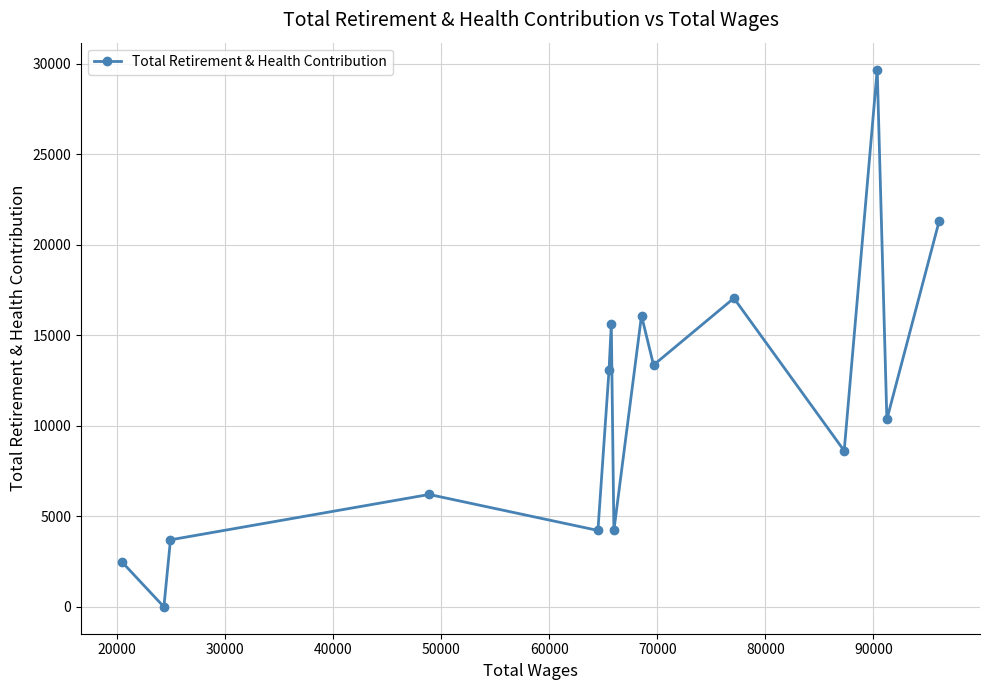

How many interior local valleys (lower than both neighbors) does the data have?

6